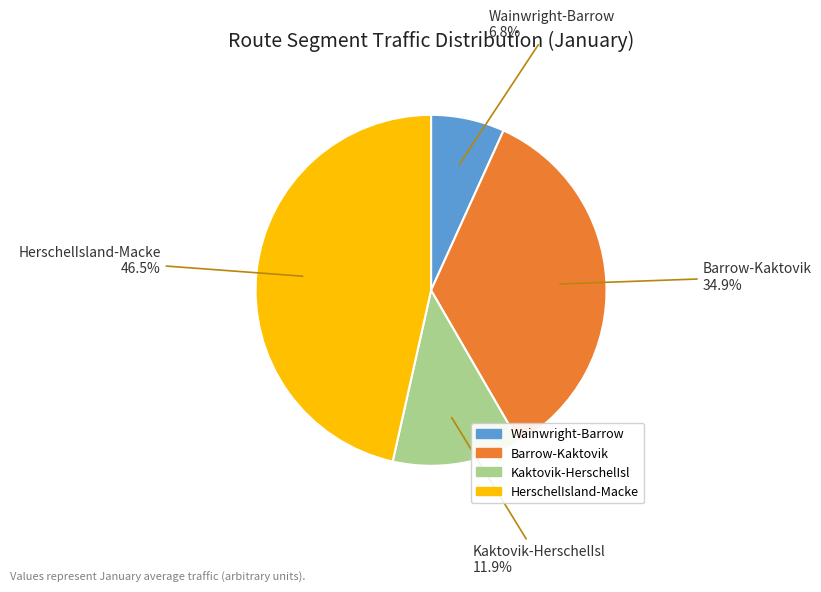

To the nearest percent, what is the difference between the largest and smallest slice percentages?

40%